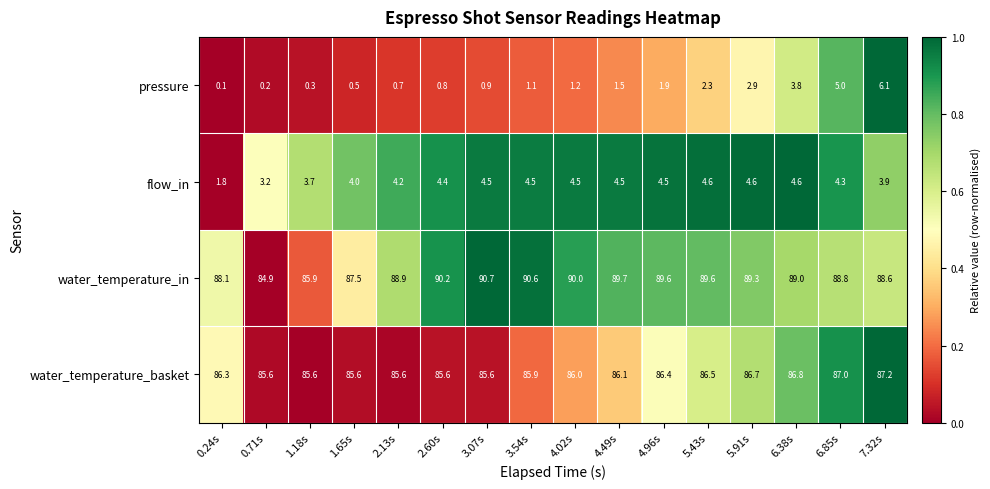

Which category has the highest value in the water_temperature_basket series?

7.32s